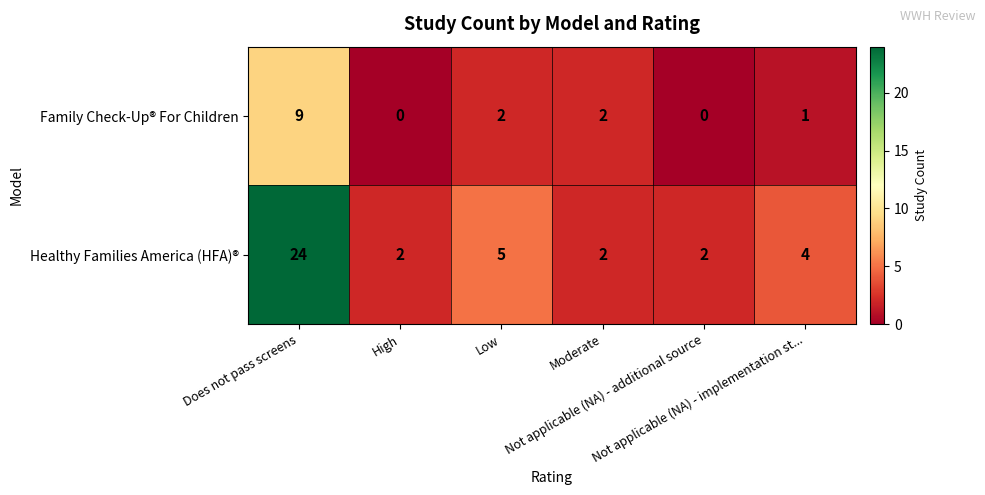

At Not applicable (NA) - additional source, list the series in order from largest to smallest.

Healthy Families America (HFA)®, Family Check-Up® For Children